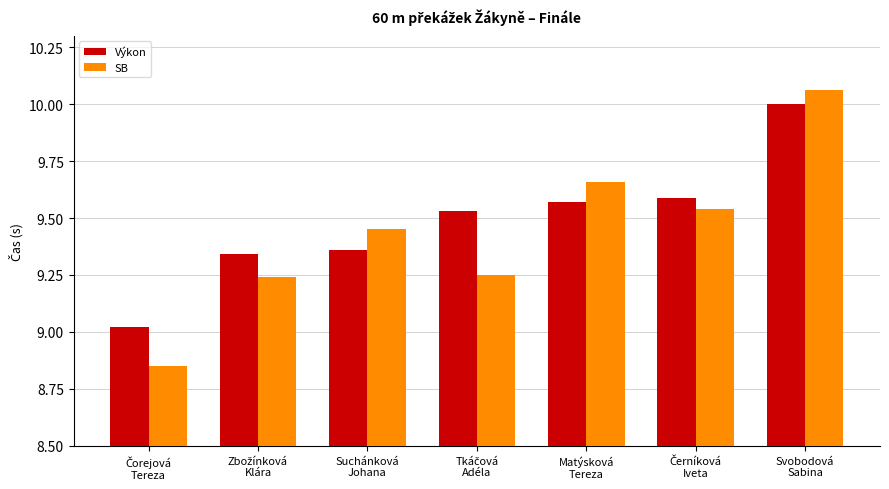

At how many categories does at least one series exceed 8?

7